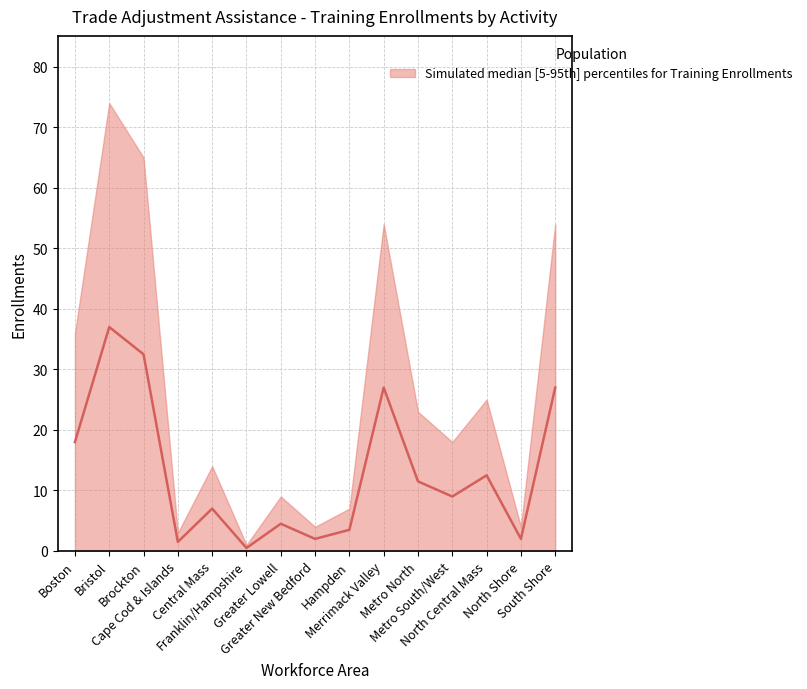

At which category is the sum across all series the highest?

Bristol